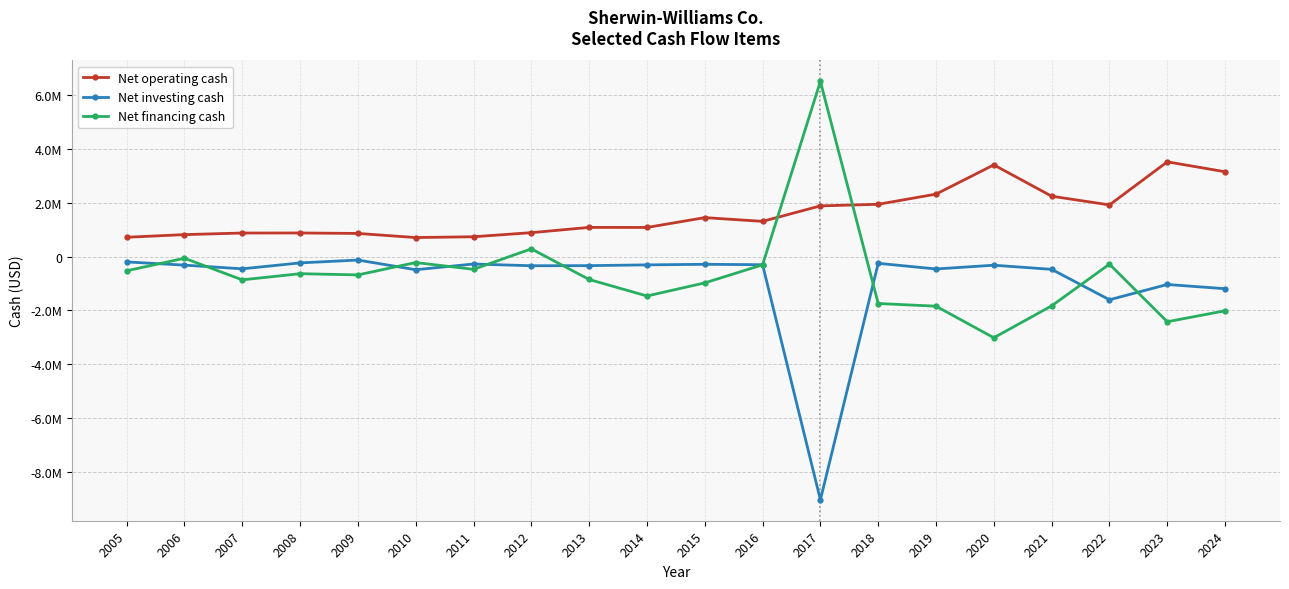

Which category has the highest value in the Net operating cash series?

2023